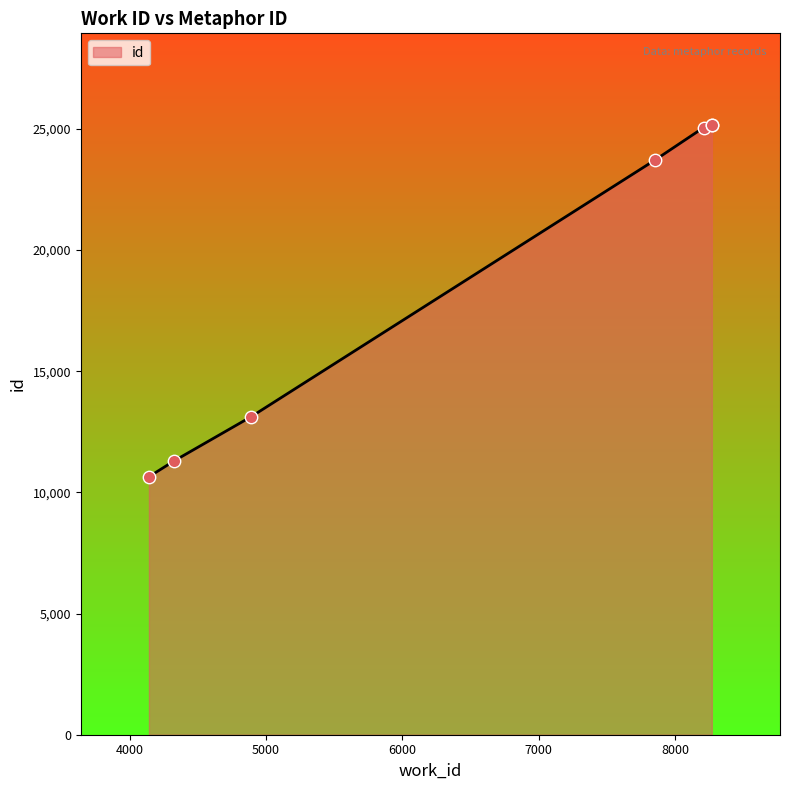

True or false: there are more than 1 points higher than both neighbors.

False